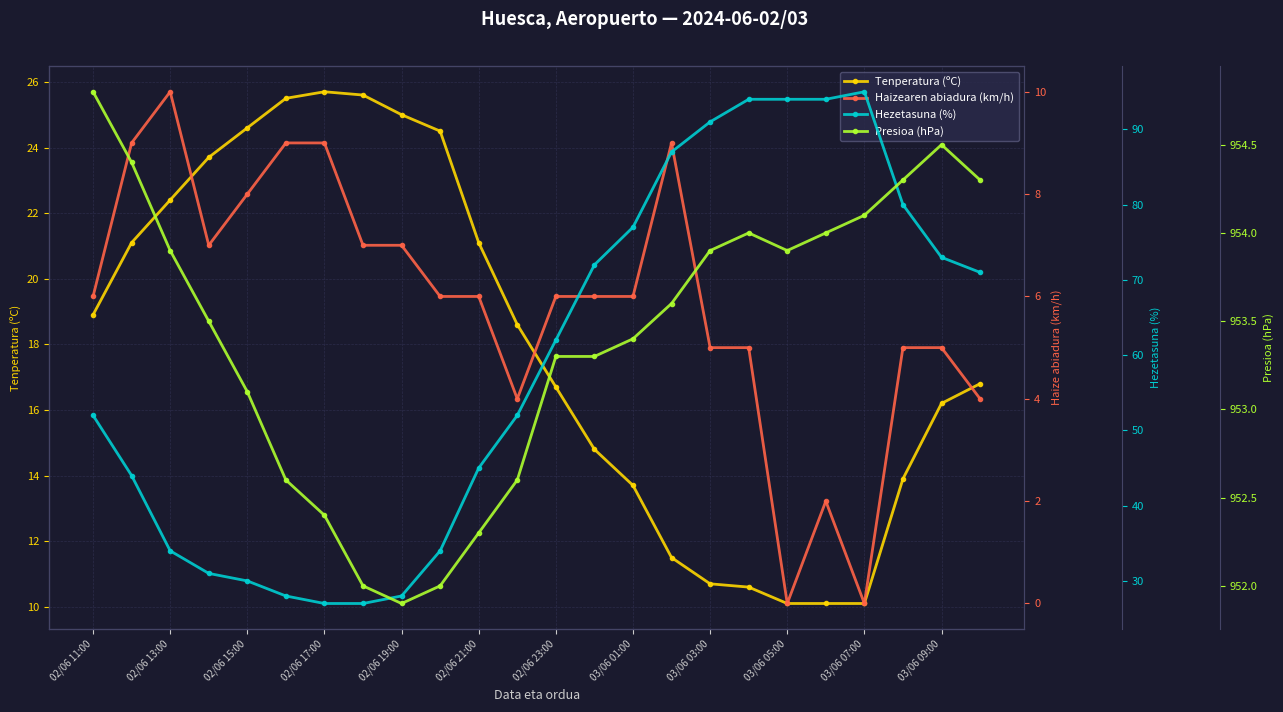

Reading left to right, transcribe all the data shown in this chart.

Tenperatura (ºC): 18.9	21.1	22.4	23.7	24.6	25.5	25.7	25.6	25.0	24.5	21.1	18.6	16.7	14.8	13.7	11.5	10.7	10.6	10.1	10.1	10.1	13.9	16.2	16.8
Haizearen abiadura (km/h): 6.0	9.0	10.0	7.0	8.0	9.0	9.0	7.0	7.0	6.0	6.0	4.0	6.0	6.0	6.0	9.0	5.0	5.0	0.0	2.0	0.0	5.0	5.0	4.0
Hezetasuna (%): 52.0	44.0	34.0	31.0	30.0	28.0	27.0	27.0	28.0	34.0	45.0	52.0	62.0	72.0	77.0	87.0	91.0	94.0	94.0	94.0	95.0	80.0	73.0	71.0
Presioa (hPa): 954.8	954.4	953.9	953.5	953.1	952.6	952.4	952.0	951.9	952.0	952.3	952.6	953.3	953.3	953.4	953.6	953.9	954.0	953.9	954.0	954.1	954.3	954.5	954.3